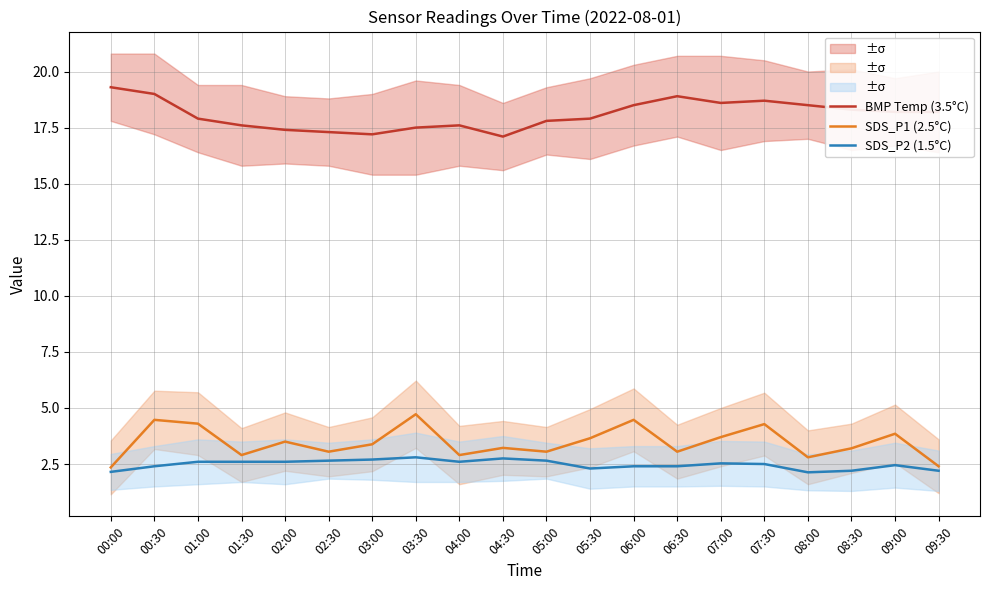

At which category does SDS_P1 (2.5°C) reach its first local valley?

01:30